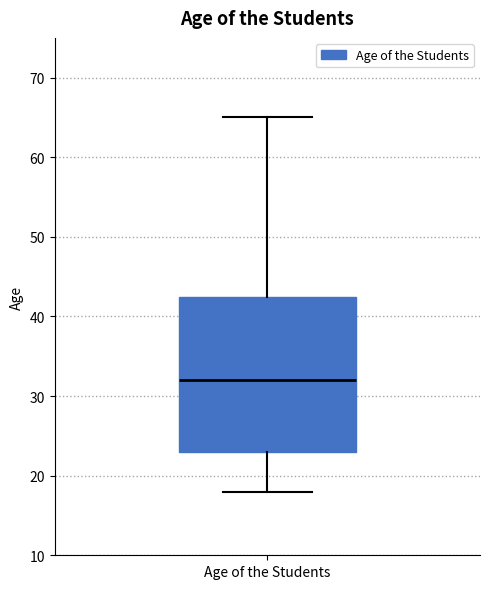

Transcribe this box plot: give where the median line is, the range the box spans, and where the two whiskers end, as read against the y-axis. The values are not printed on the chart, so give them approximately, as read against the axis.

median 32, box 23 to 43, whiskers 18 to 65